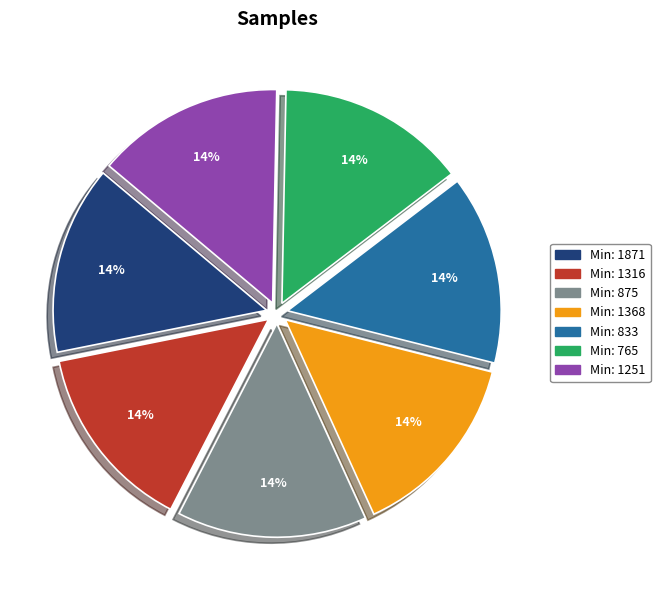

Is there any slice that represents more than half of the pie?

No